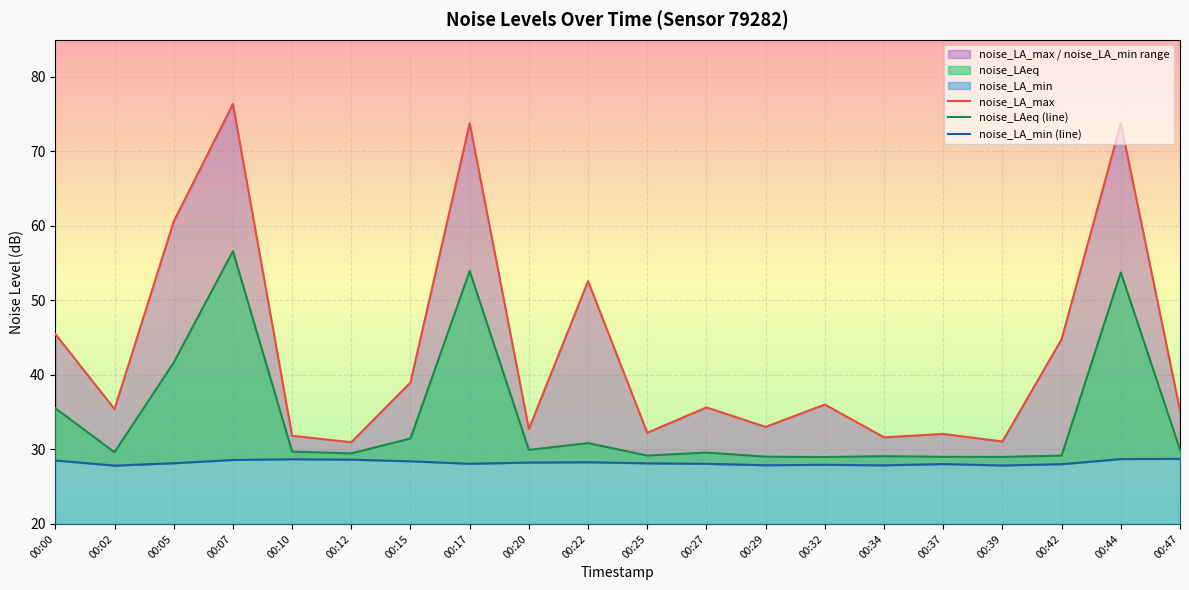

At which label is noise_LA_min (line) closest to 28?

00:42